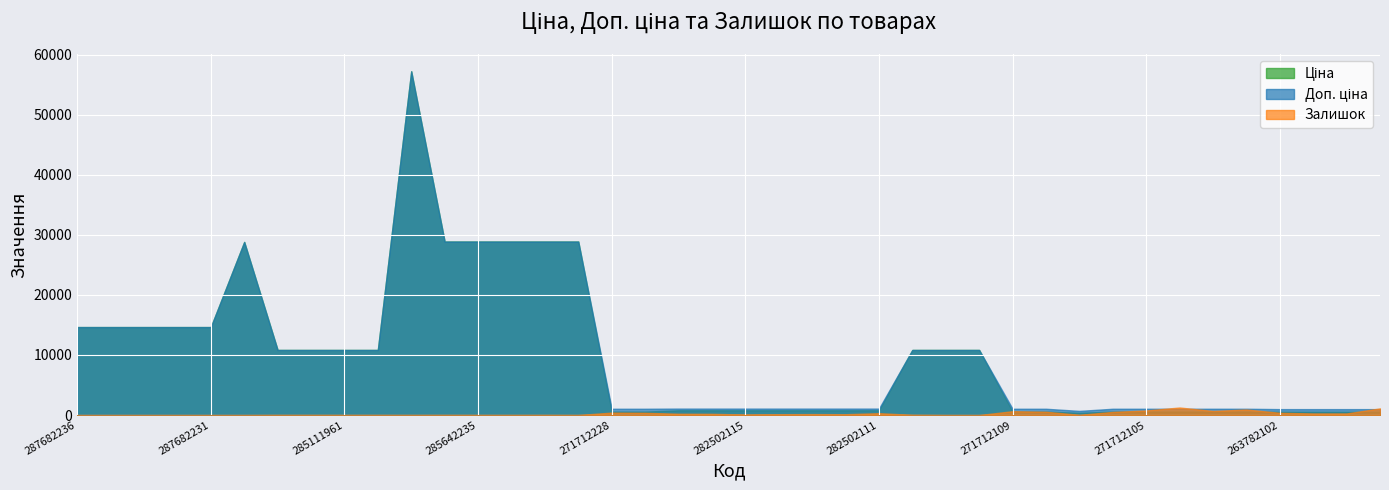

True or false: Ціна and Доп. ціна cross at least once.

False